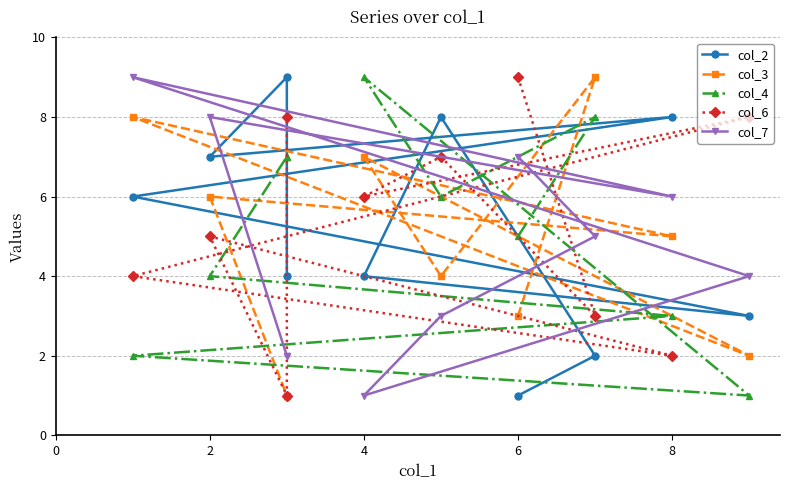

List the series in order of their peak value, lowest first.

col_2, col_3, col_4, col_6, col_7